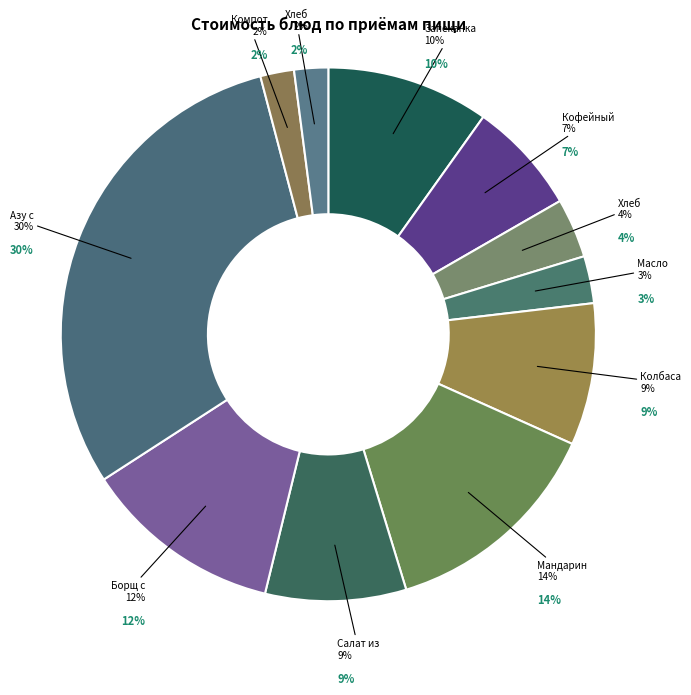

How many segments does this pie chart have?

11